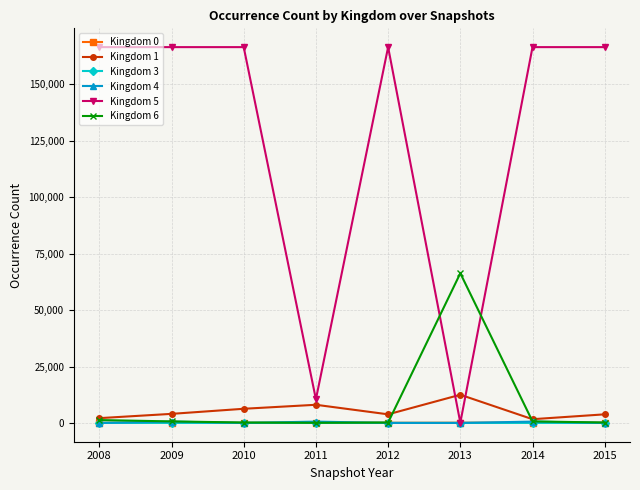

Which series has the largest total across all categories?

Kingdom 5